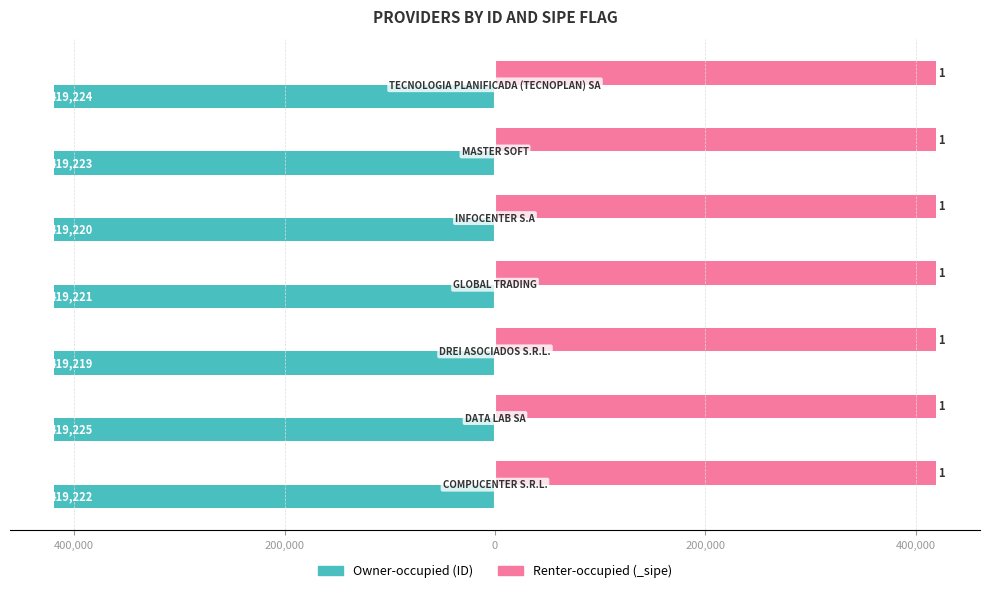

Are the bars horizontal?

Yes